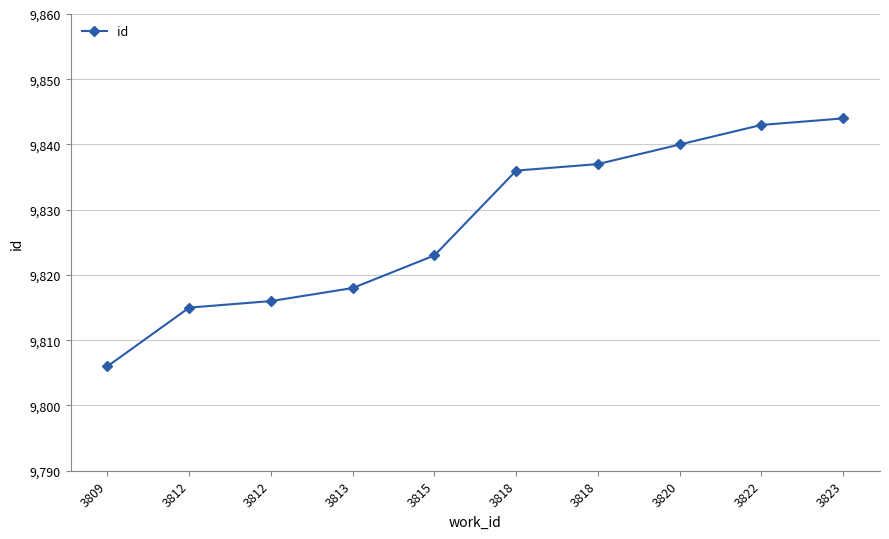

At which label does the data first exceed 9836?

3818